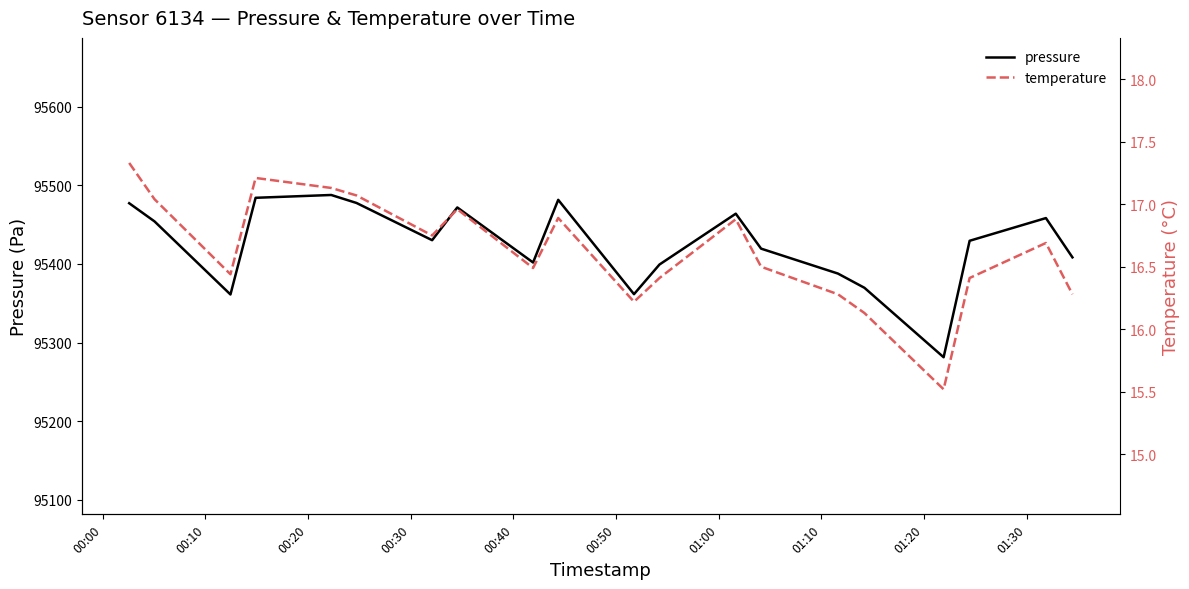

Count the number of data series in this chart.

2